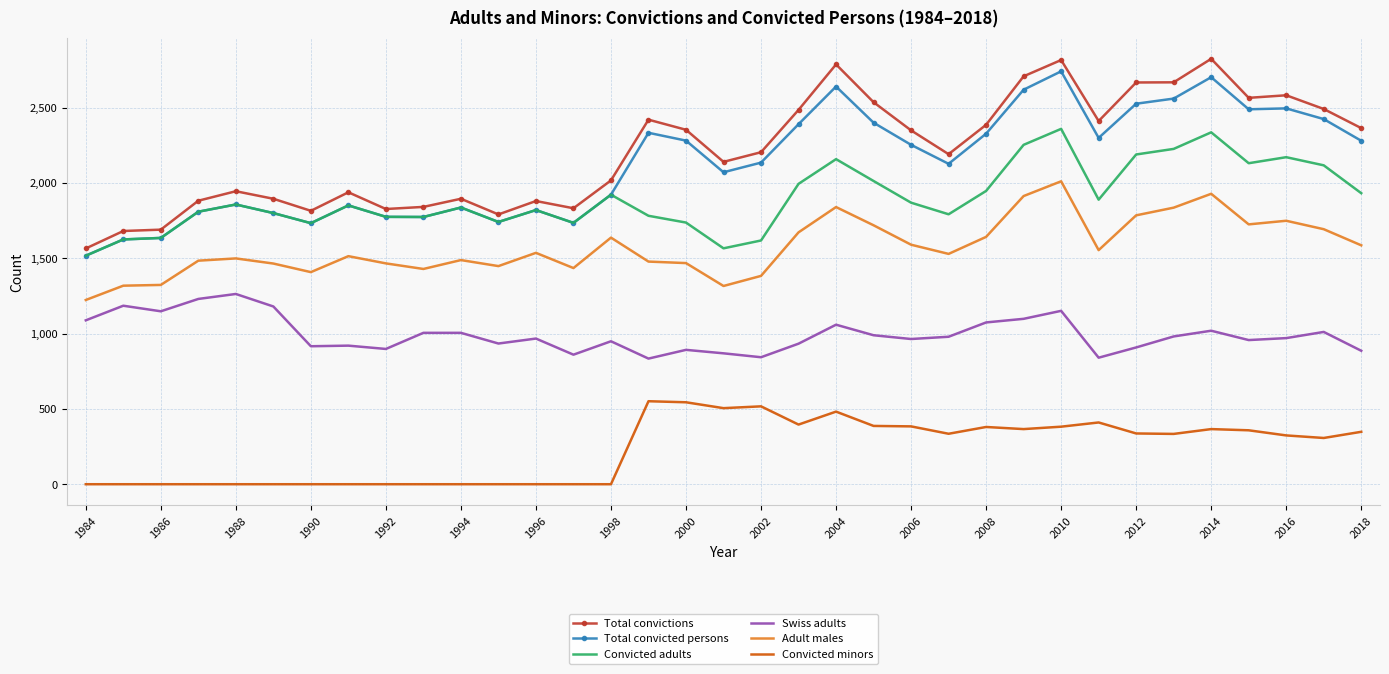

What is the minimum value for Total convicted persons?

1517